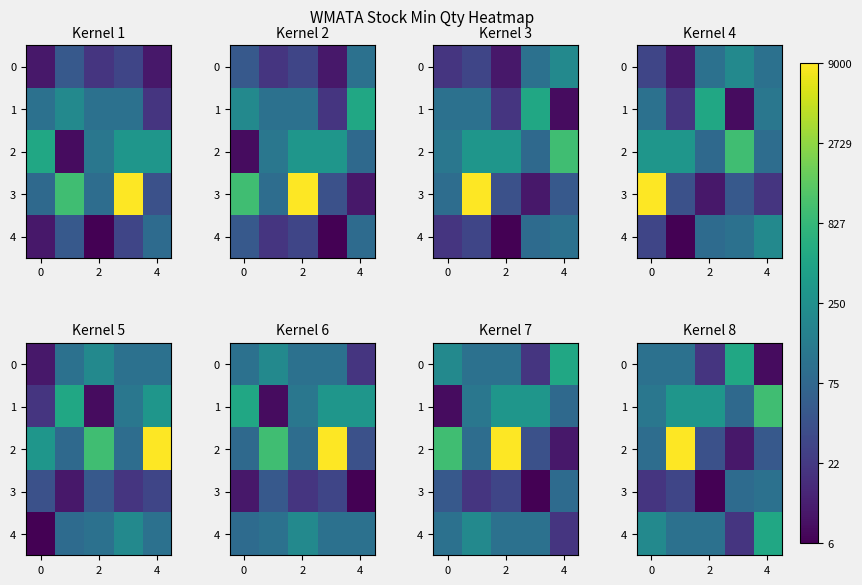

How many distinct data groups are displayed?

5